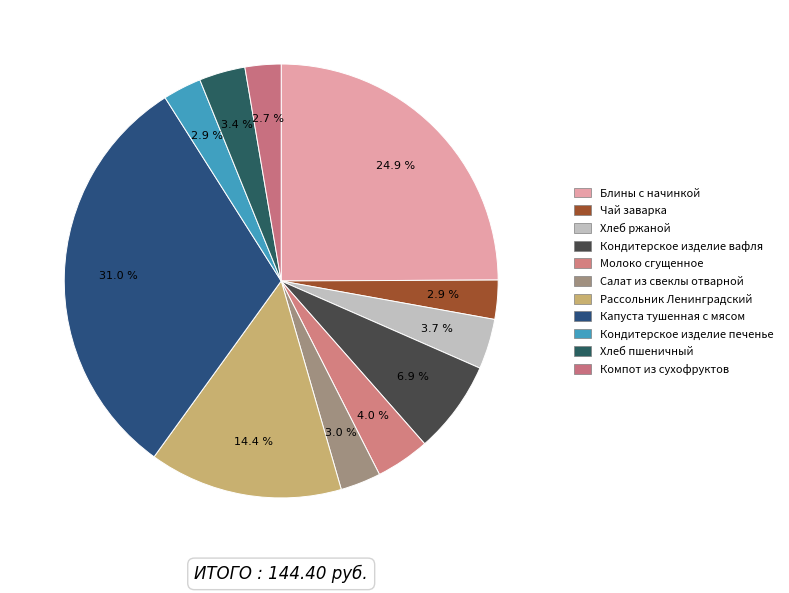

Does Салат из свеклы отварной represent more than half of the total?

No